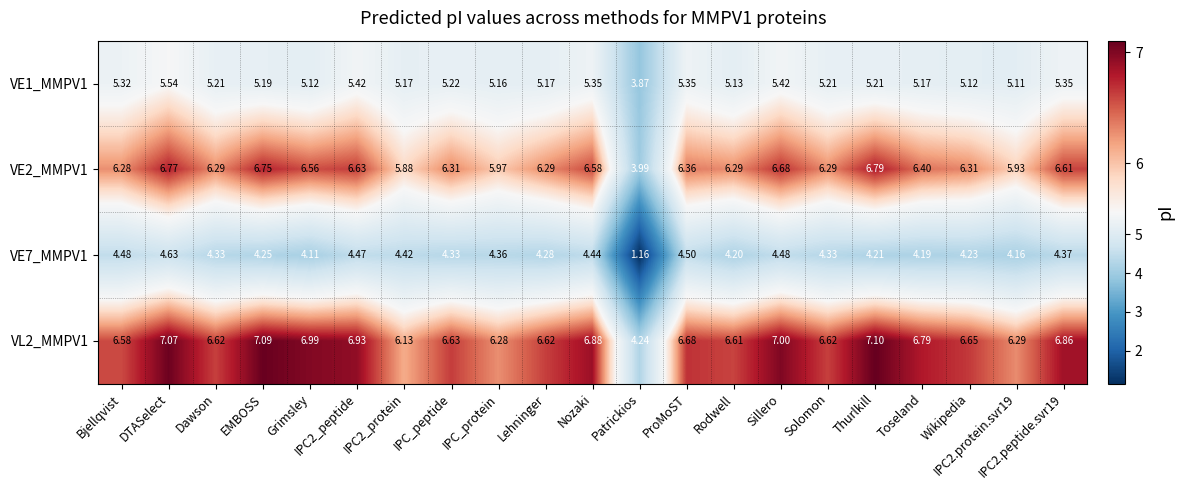

Is the value of VE1_MMPV1 at IPC2.peptide.svr19 greater than the value of VE7_MMPV1 at EMBOSS?

Yes